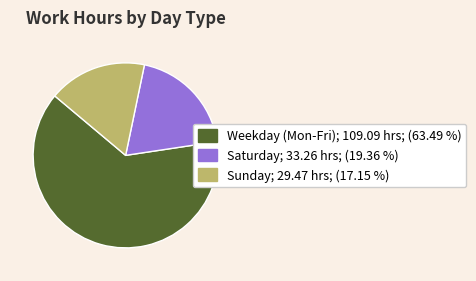

Is there any slice that represents more than half of the pie?

Yes